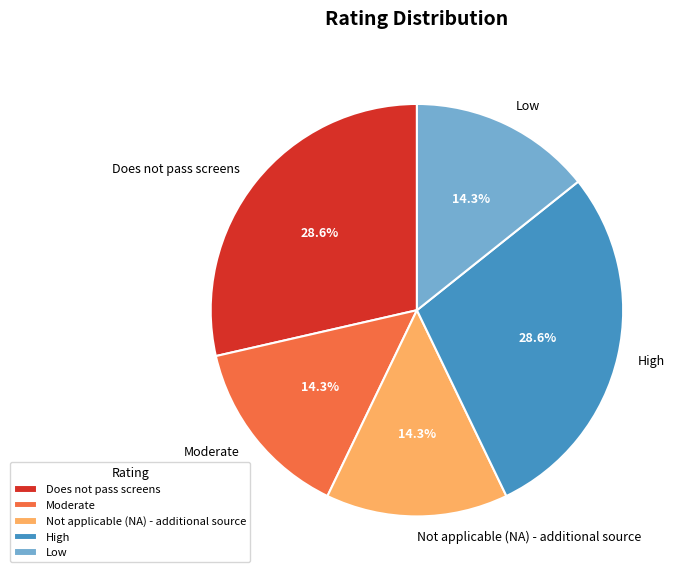

Is it true that Moderate is 14% of the pie?

True